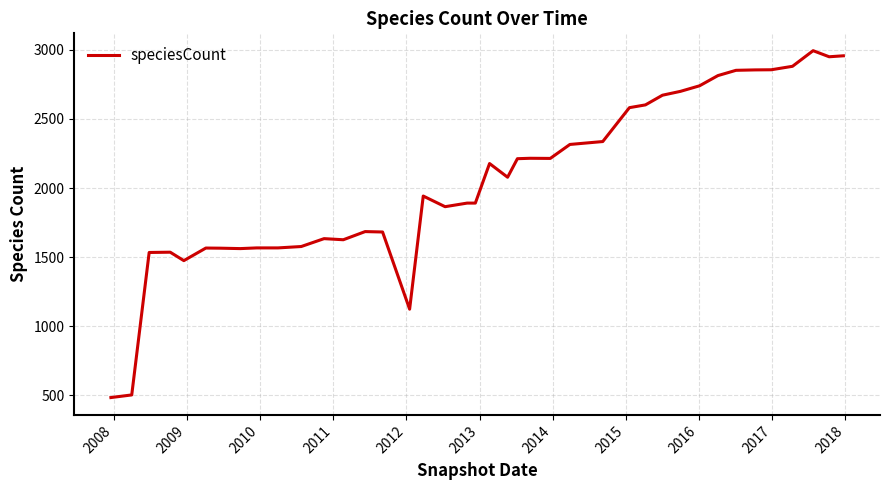

What is the difference between the maximum and minimum values?

2508